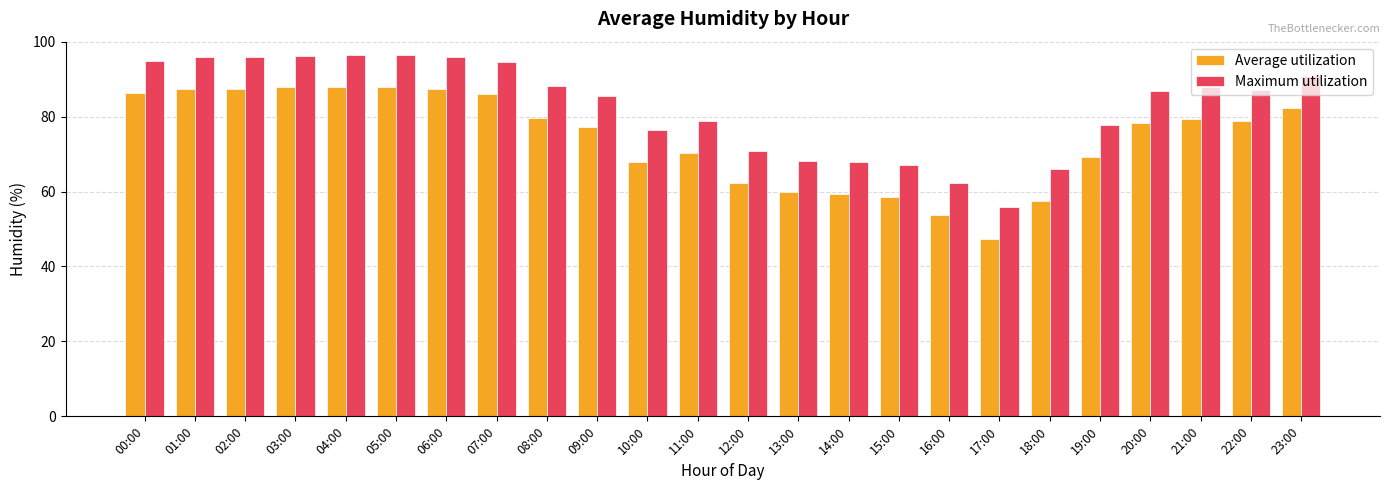

What is the total value across all series at 16:00?

116.1